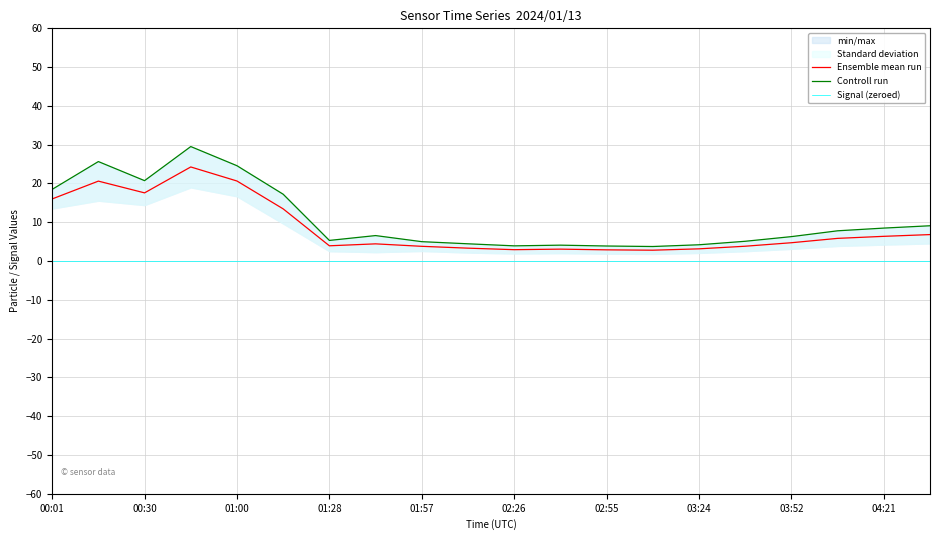

Which series has the largest total across all categories?

Controll run